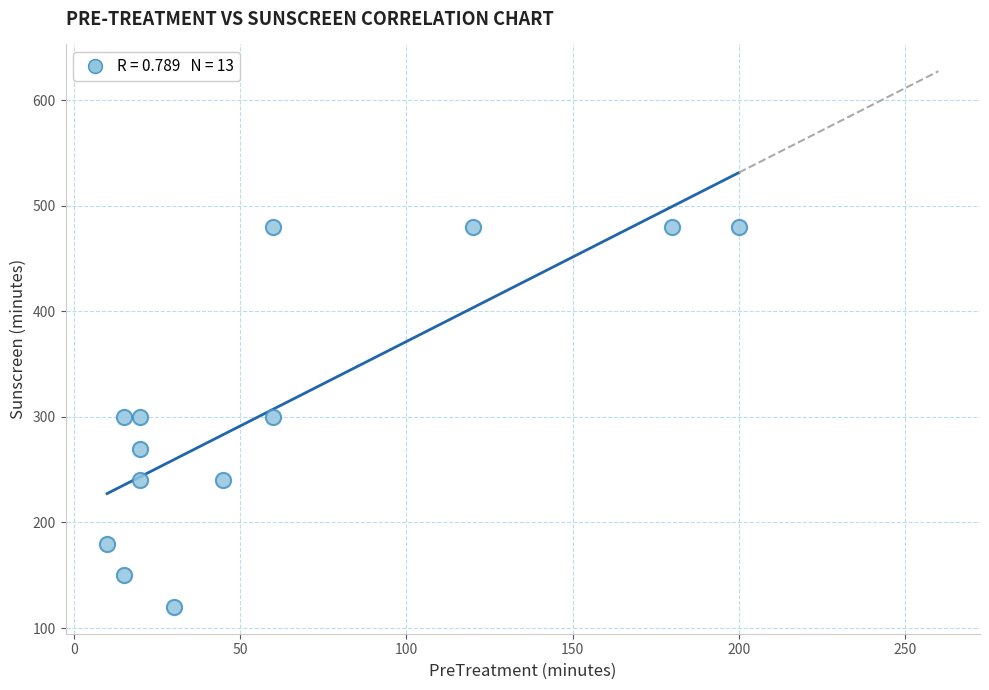

What is the range of X values (max minus min)?

190